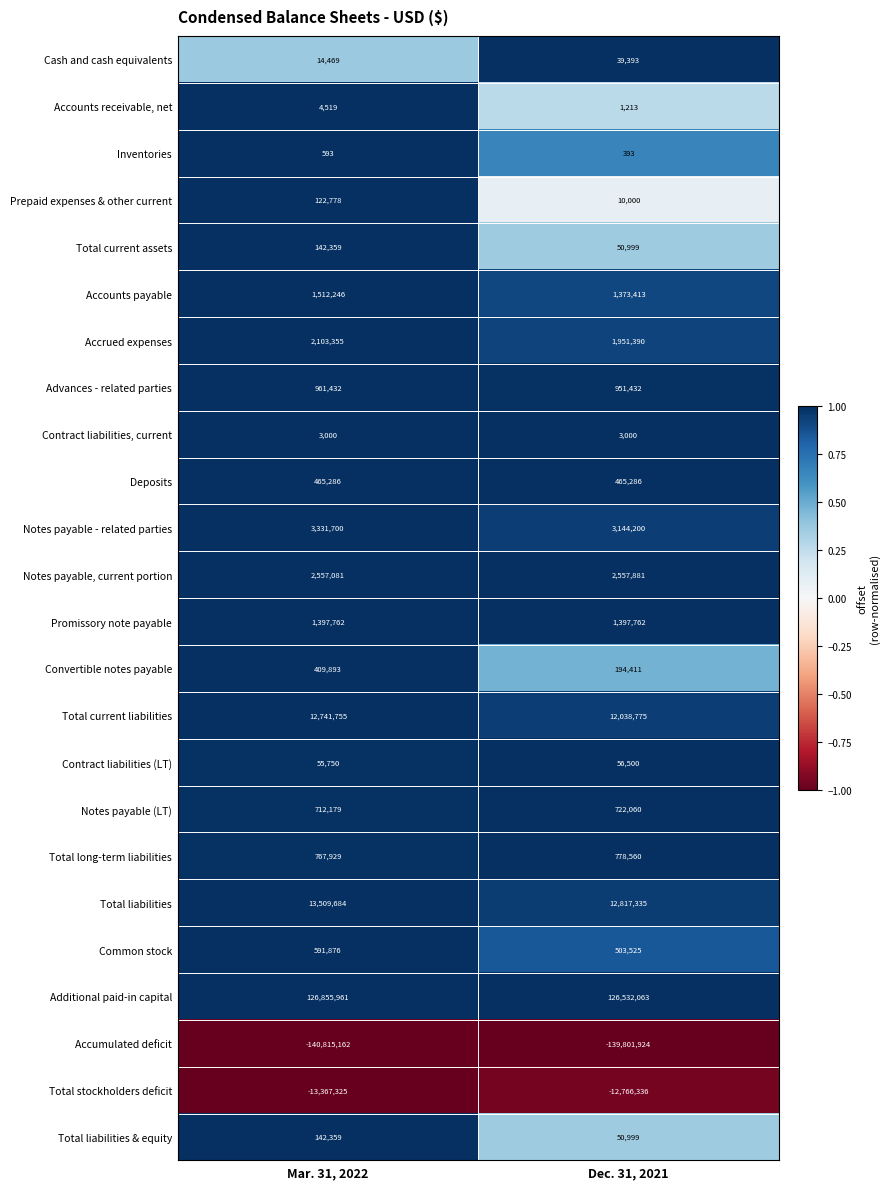

How many data points in Cash and cash equivalents are less than 39393?

1